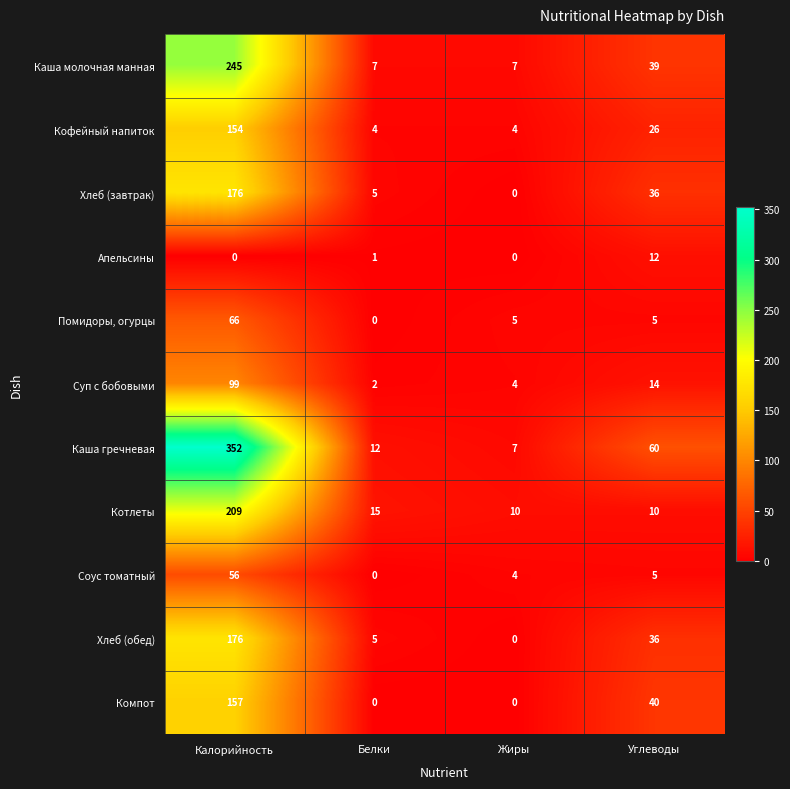

How many series are shown in this chart?

11